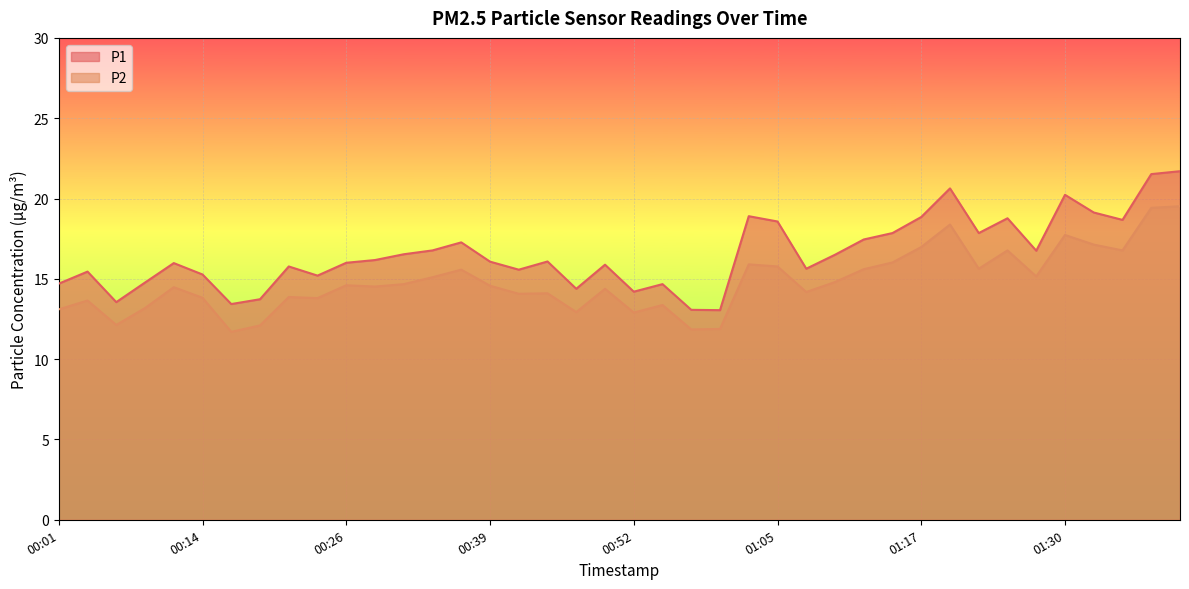

How many data points in P1 are above 16?

21